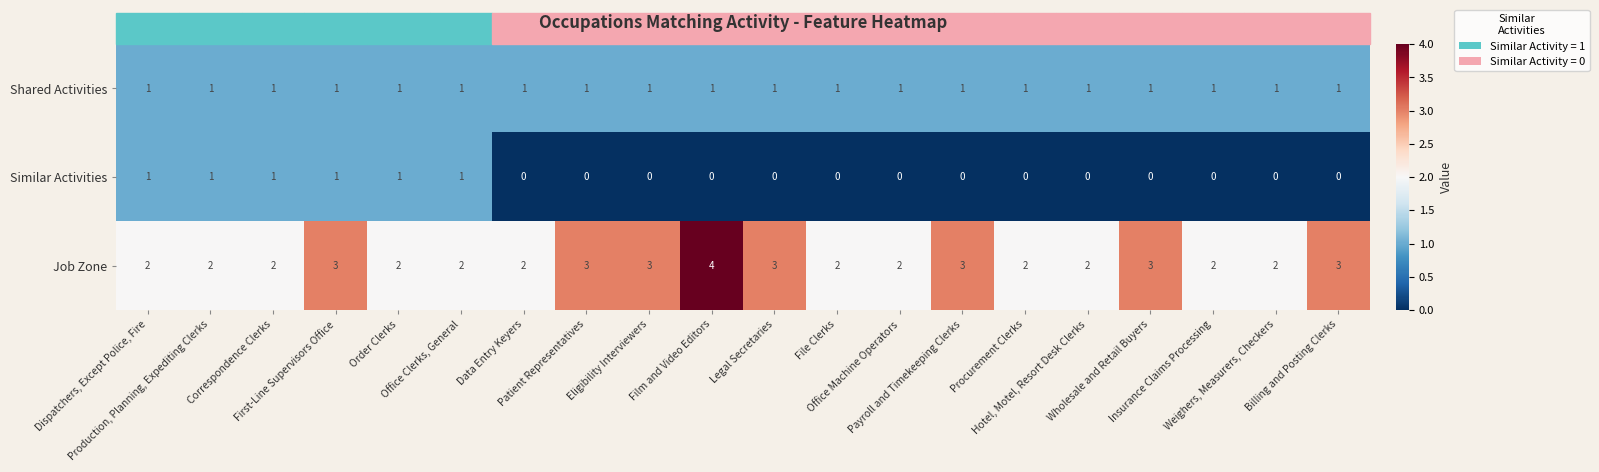

What is the highest value of the Job Zone series?

4